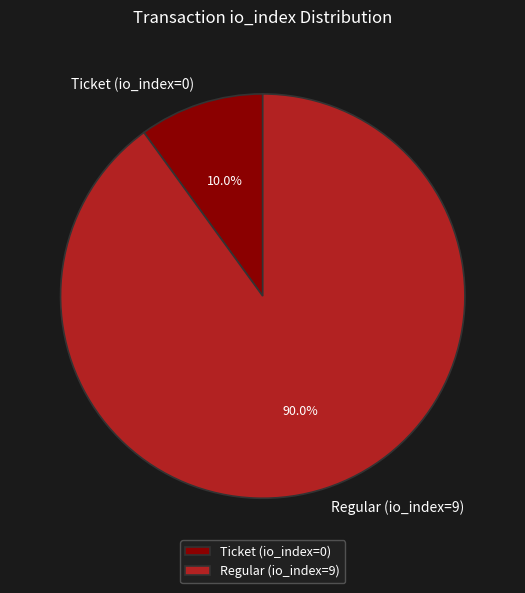

Rank the categories by value from lowest to highest.

Ticket (io_index=0), Regular (io_index=9)